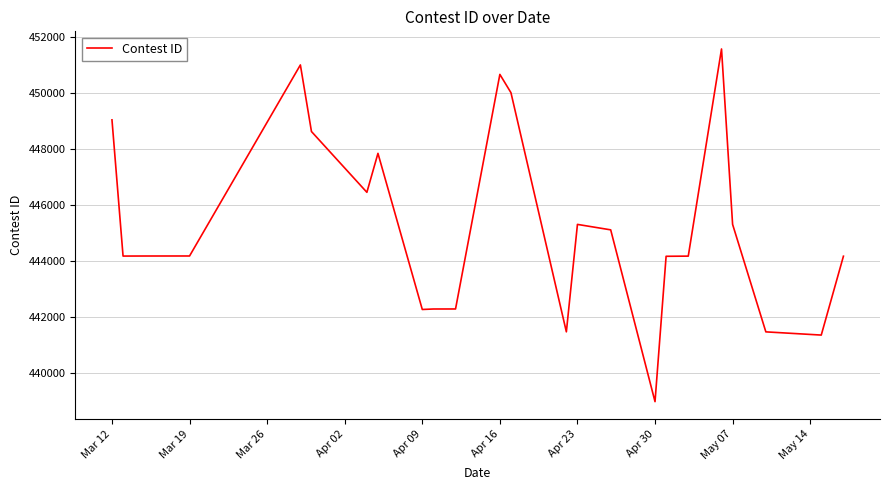

What is the minimum value shown in the chart?

438966